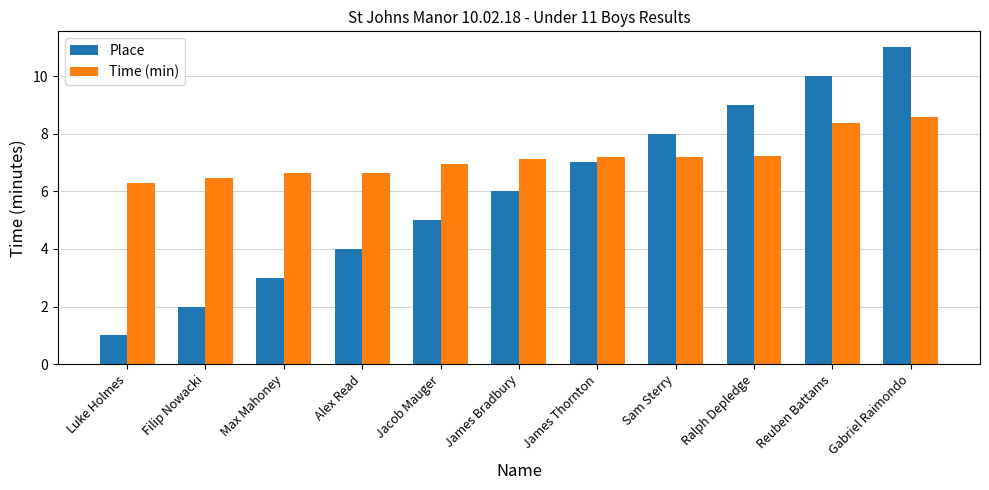

Rank the series by their average value, from highest to lowest.

Time (min), Place